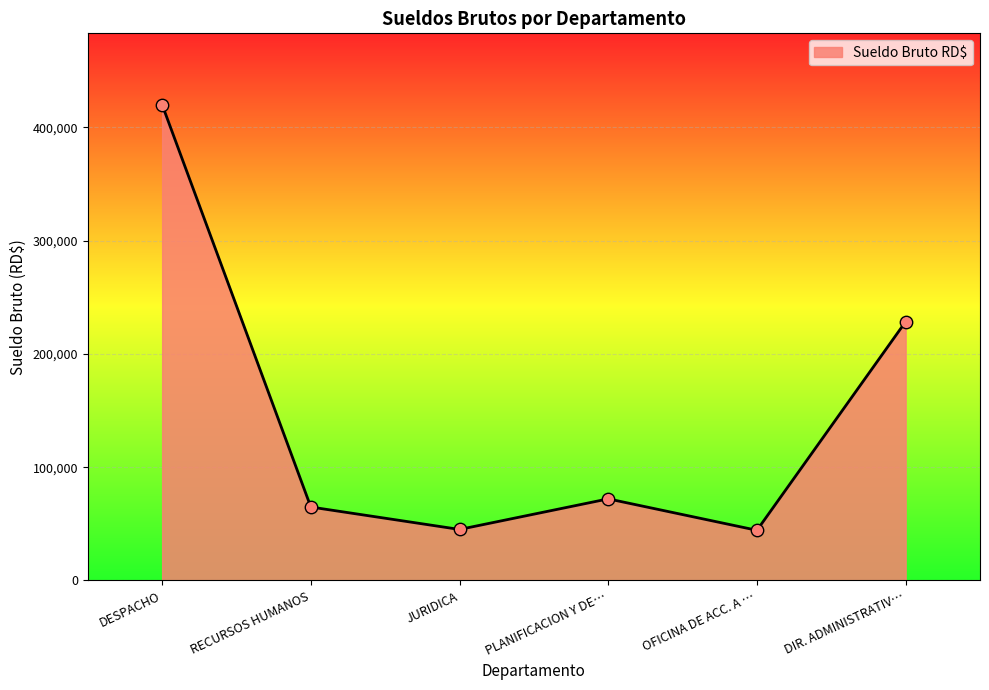

Between DIR. ADMINISTRATIV… and DESPACHO, which is larger?

DESPACHO